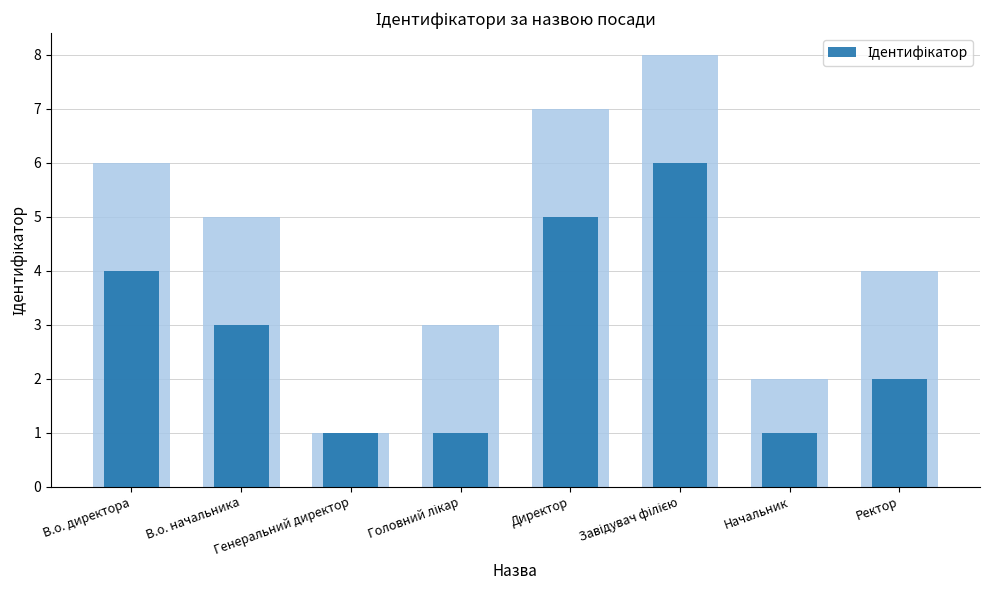

Which has a higher value, Головний лікар or Ректор?

Ректор